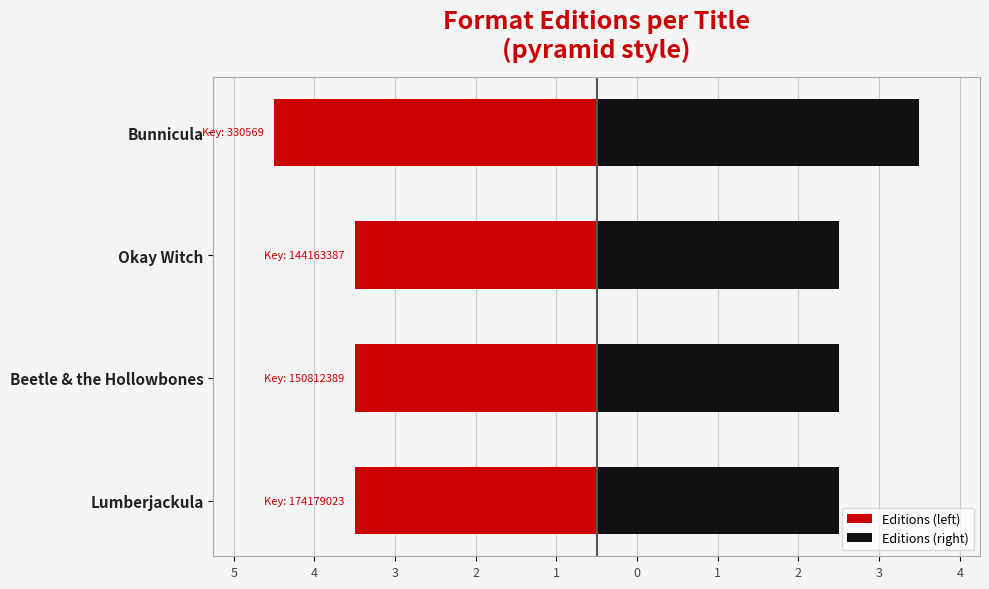

At Lumberjackula, list the series in order from smallest to largest.

Editions (left), Editions (right)